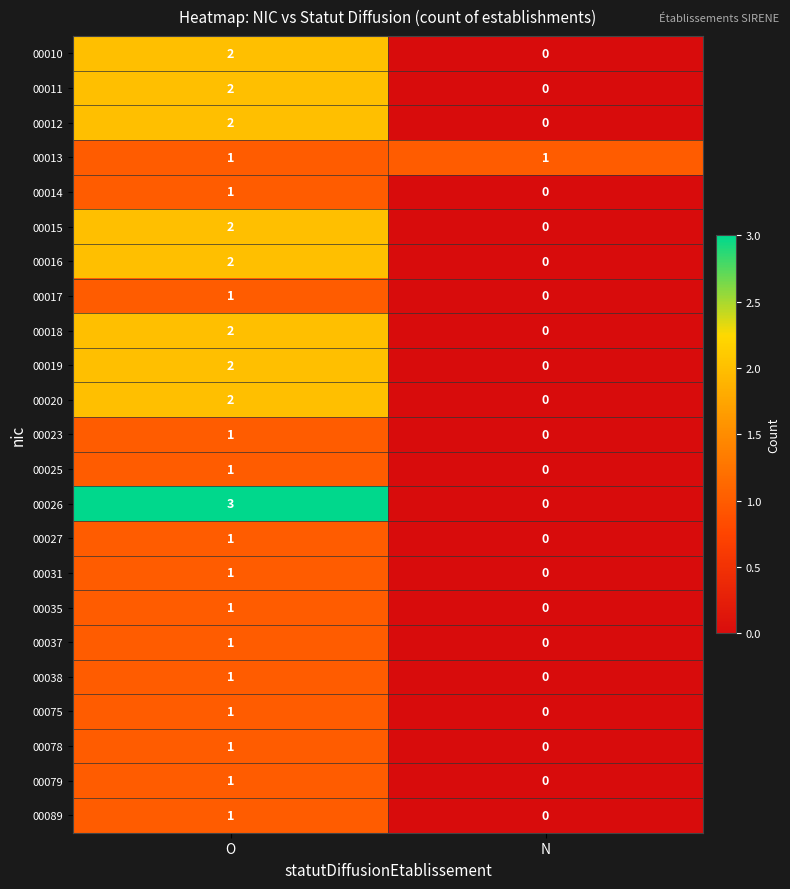

Which series has the largest total across all categories?

00026